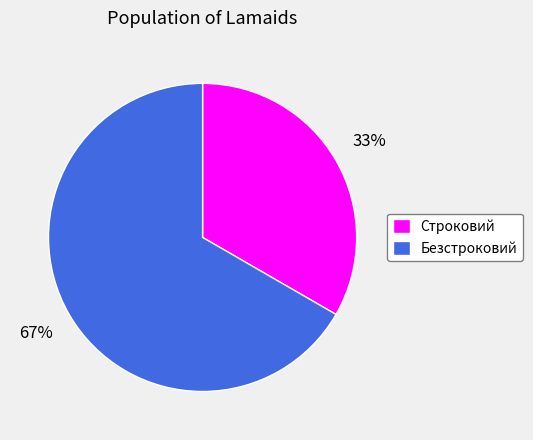

Is it true that Строковий is 33% of the pie?

True